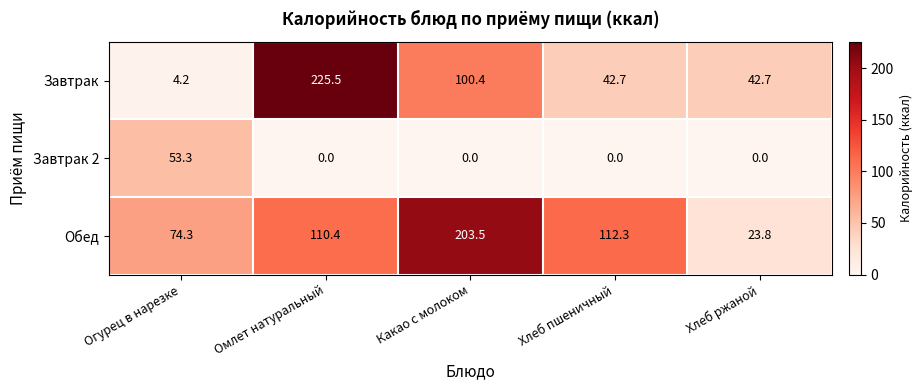

What is the difference between the maximum and minimum values in the Обед series?

179.7